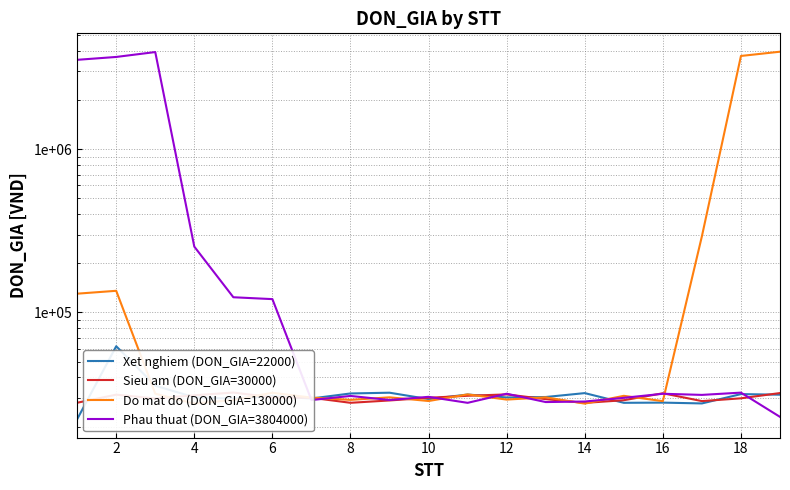

Is it true that Phau thuat (DON_GIA=3804000) equals 29078.9 at 16?

True